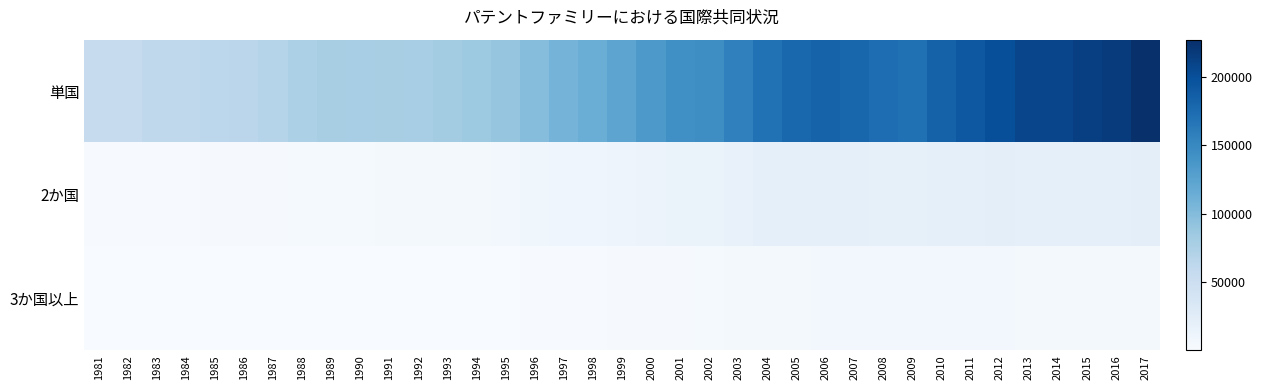

Rank the series at 1997 from lowest to highest value.

3か国以上, 2か国, 単国